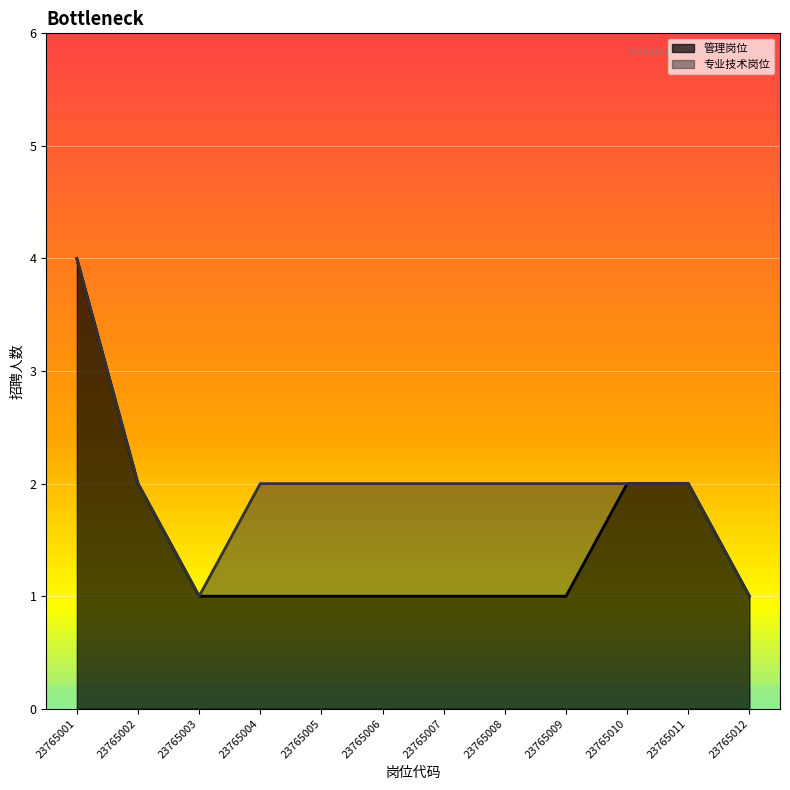

Count the values in the range 1 to 2.

11